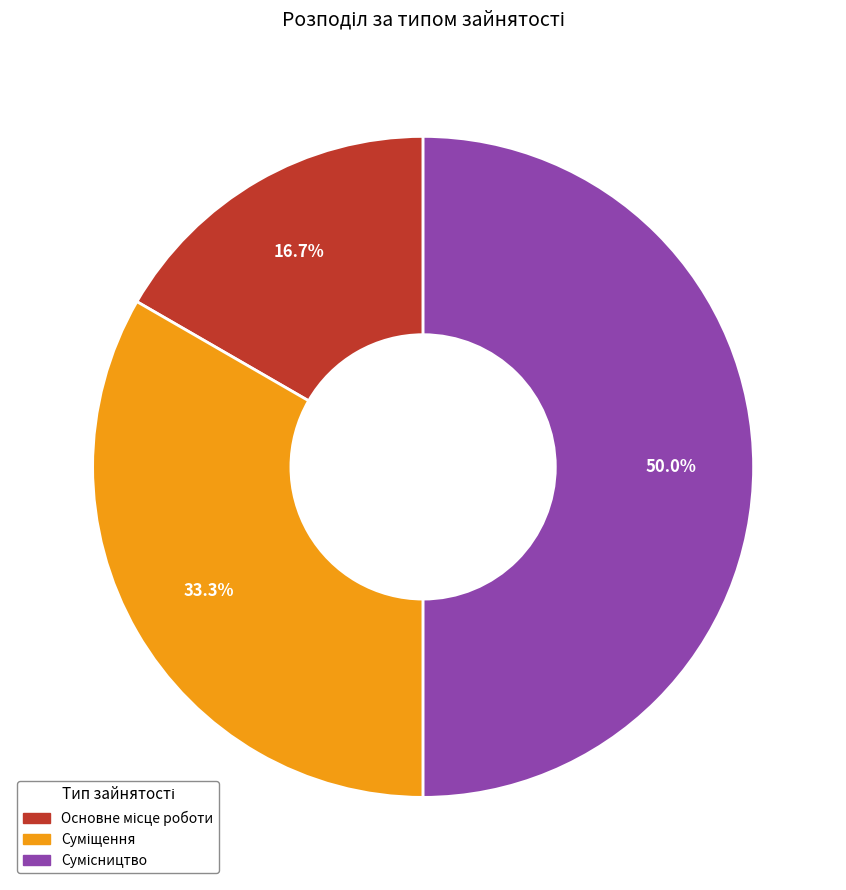

To the nearest percent, what percentage of the pie is Суміщення?

33%